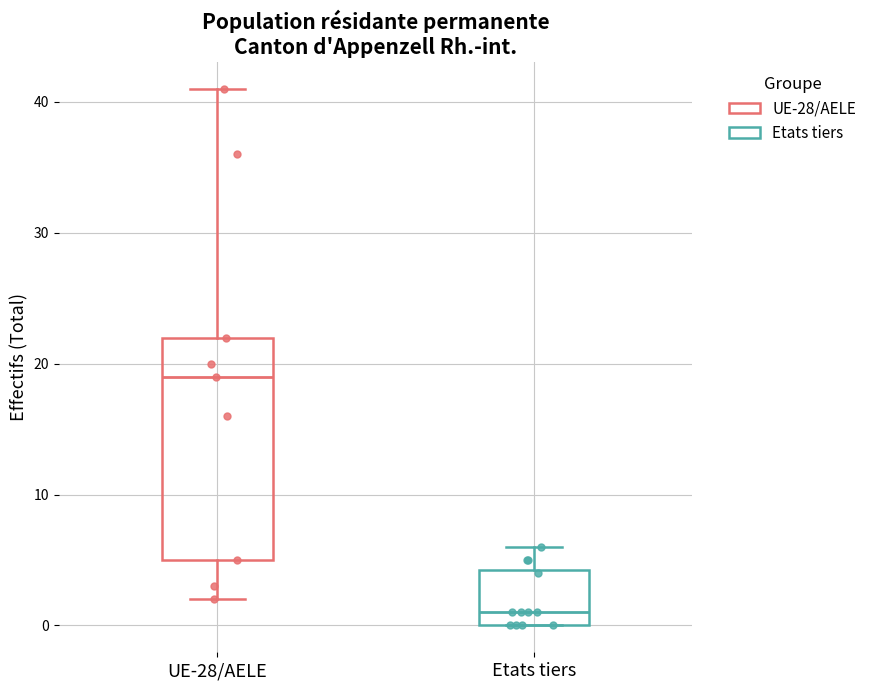

Reading left to right, transcribe this box plot: for each box, give where its median line is, the range the box spans, and where its two whiskers end, as read against the y-axis. The values are not printed on the chart, so give them approximately, as read against the axis.

UE-28/AELE: median 19, box 5 to 22, whiskers 2 to 41
Etats tiers: median 1, box 0 to 4, whiskers 0 to 6